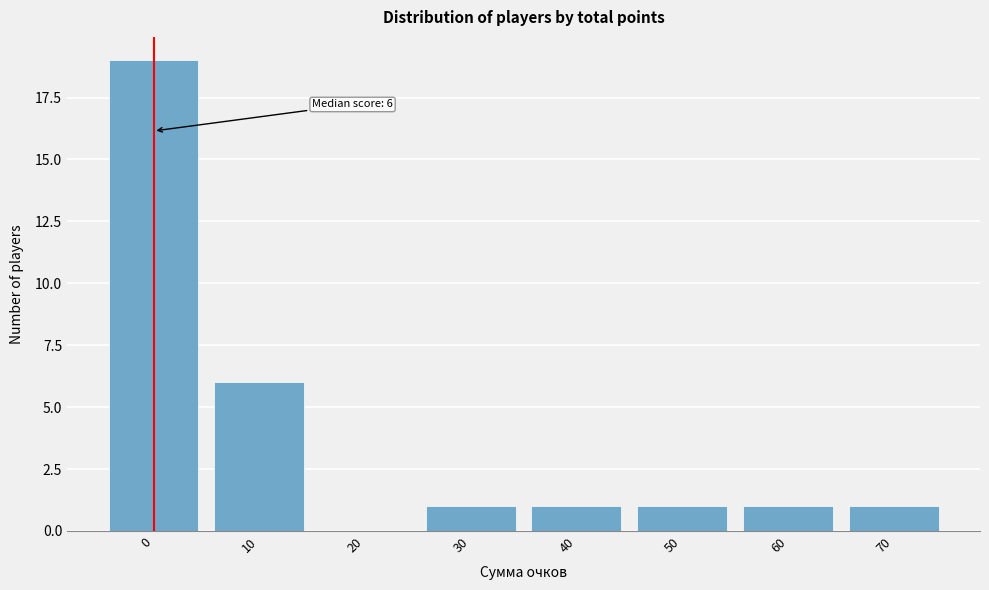

Reading left to right, list all the values displayed in this chart.

0=19	10=6	20=0	30=1	40=1	50=1	60=1	70=1